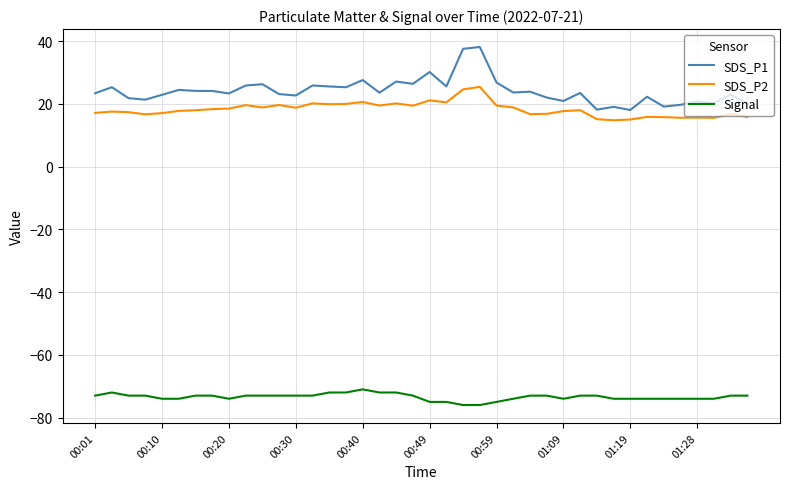

Rank the series by their maximum value, from lowest to highest.

Signal, SDS_P2, SDS_P1